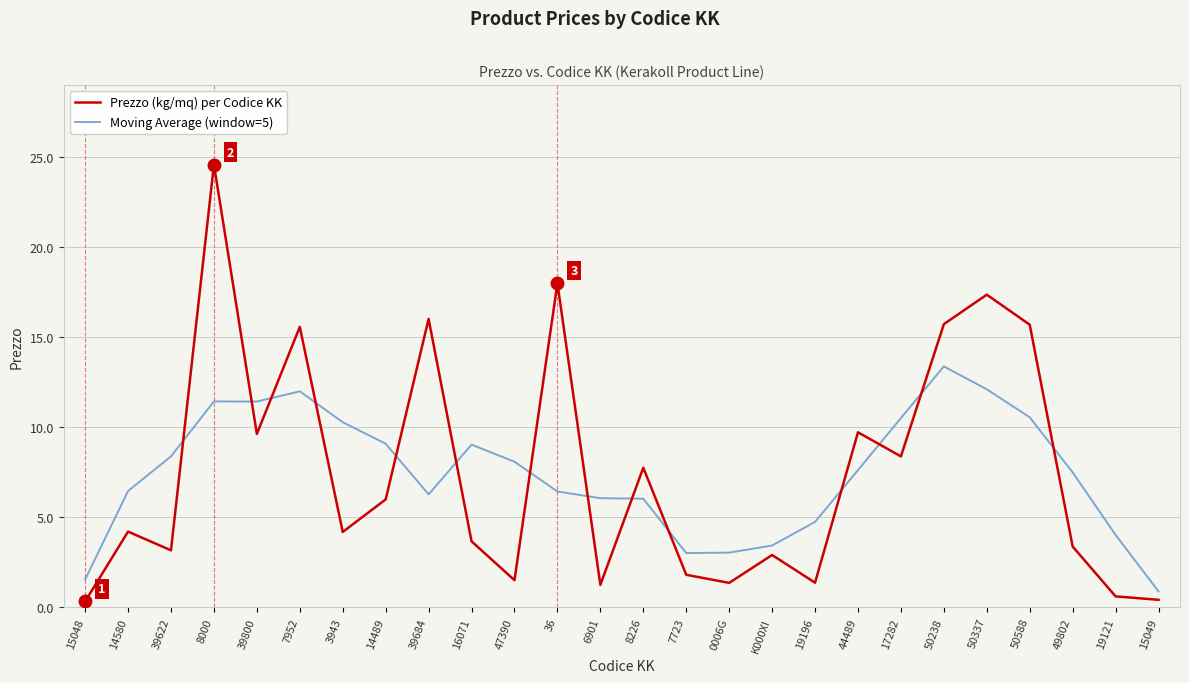

What is the total value across all series at 14580?

10.7